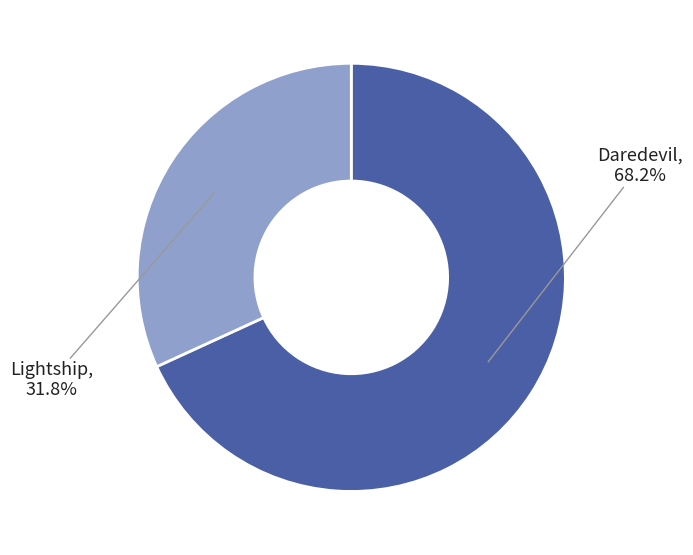

Is there a majority slice in this chart?

Yes